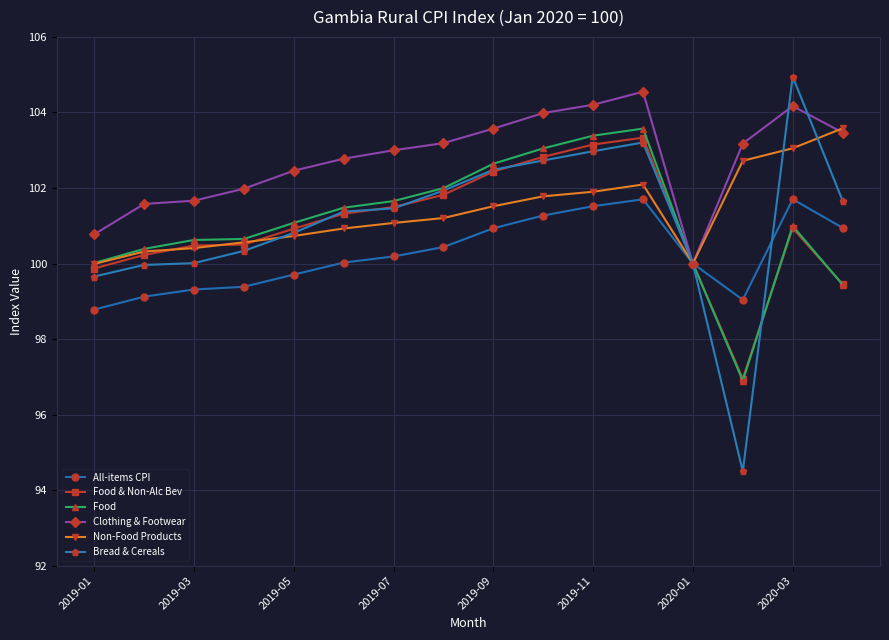

What is the highest value of the Non-Food Products series?

103.6